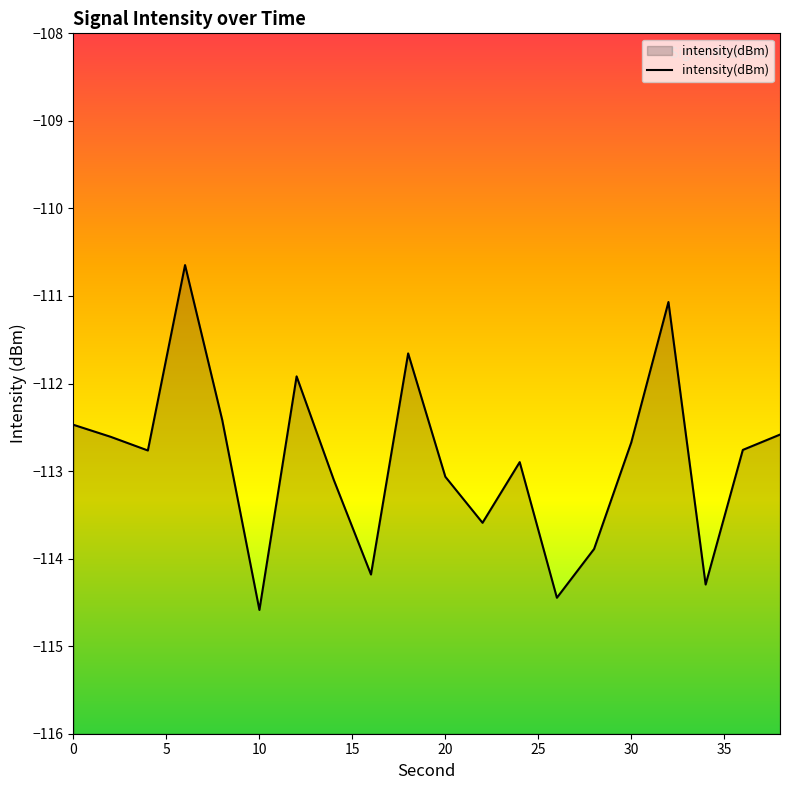

What is the change in value from 0 to 10?

-2.1